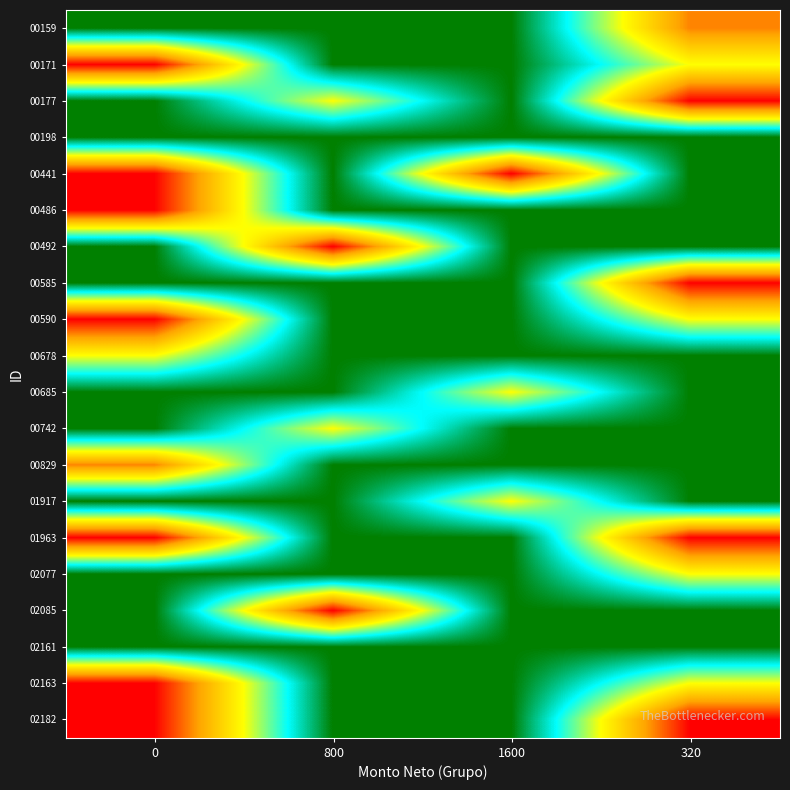

How many distinct data groups are displayed?

20